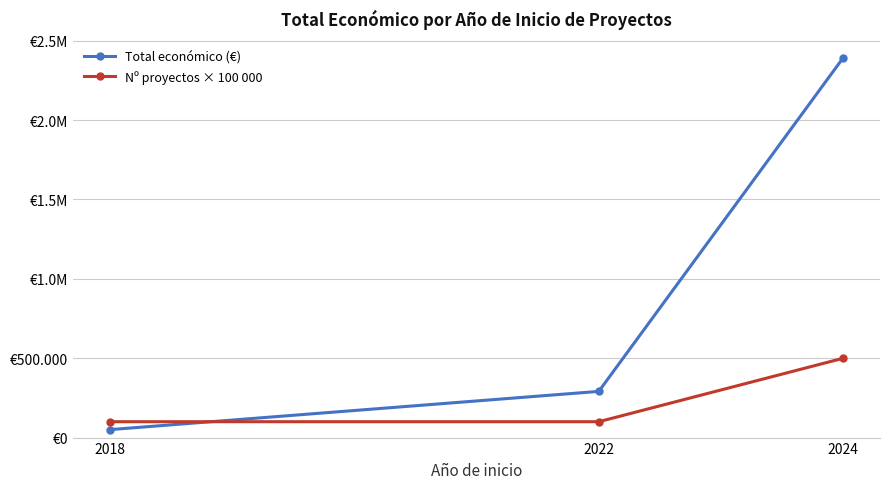

Does the chart have visible grid lines?

Yes